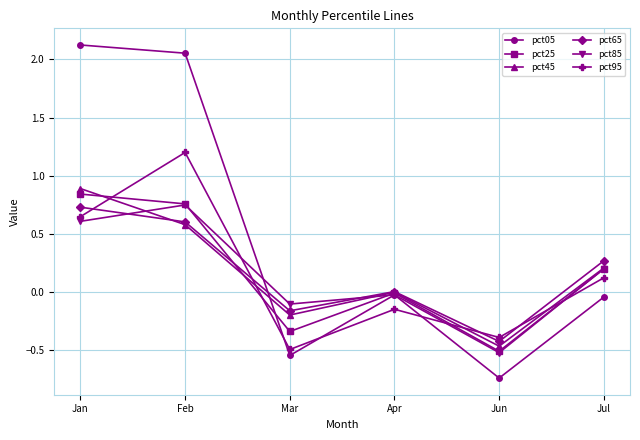

At which label does pct05 reach its minimum?

Jun